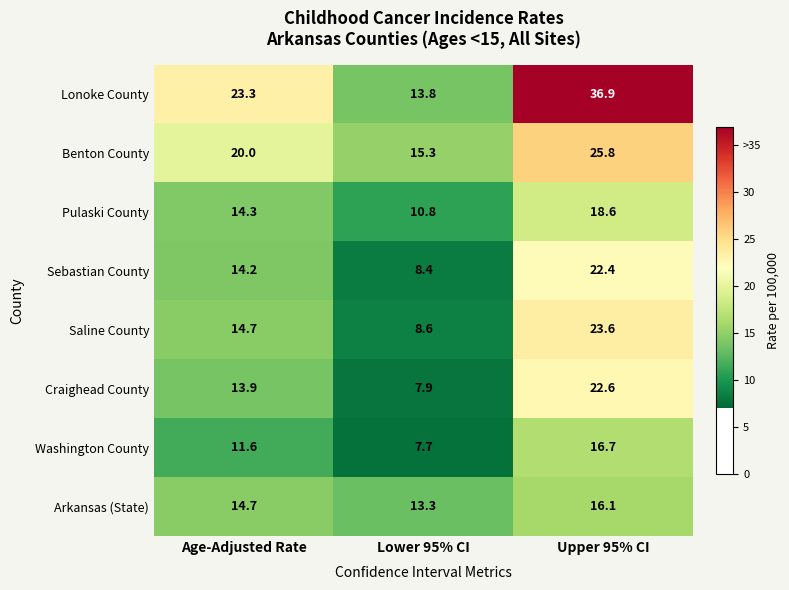

Which series changed the most between Age-Adjusted Rate and Upper 95% CI?

Lonoke County